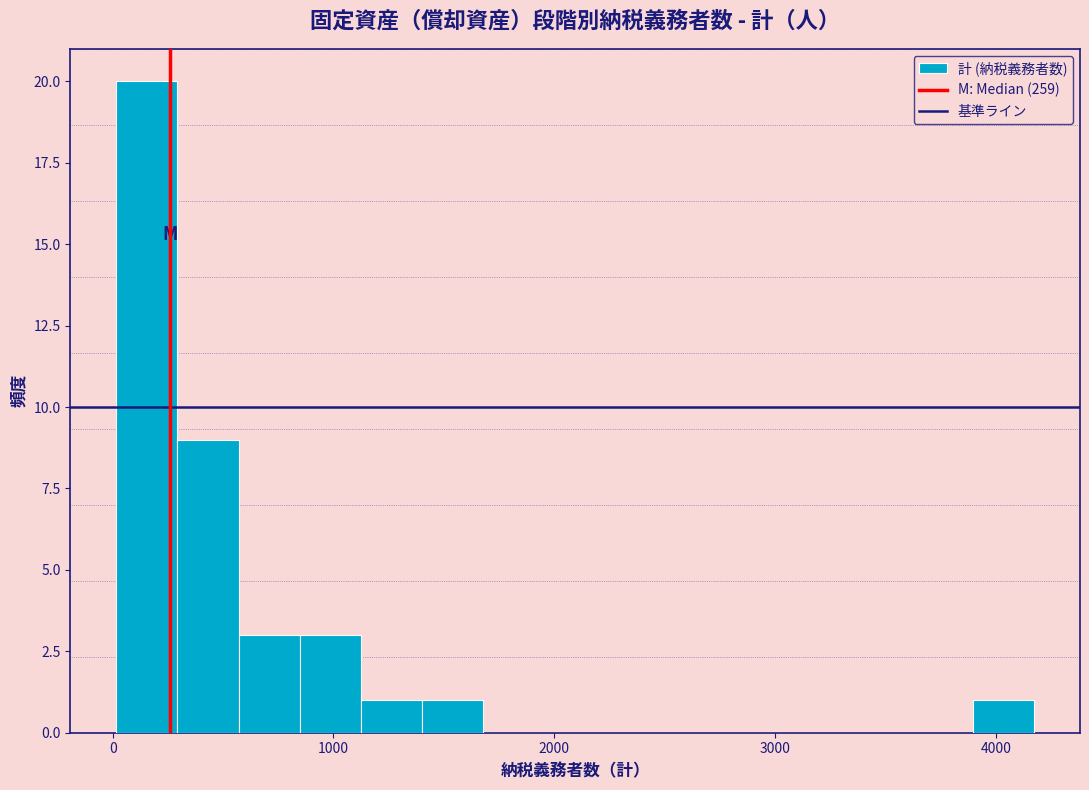

Read against the x-axis, roughly where is the centre of the tallest bar?

200